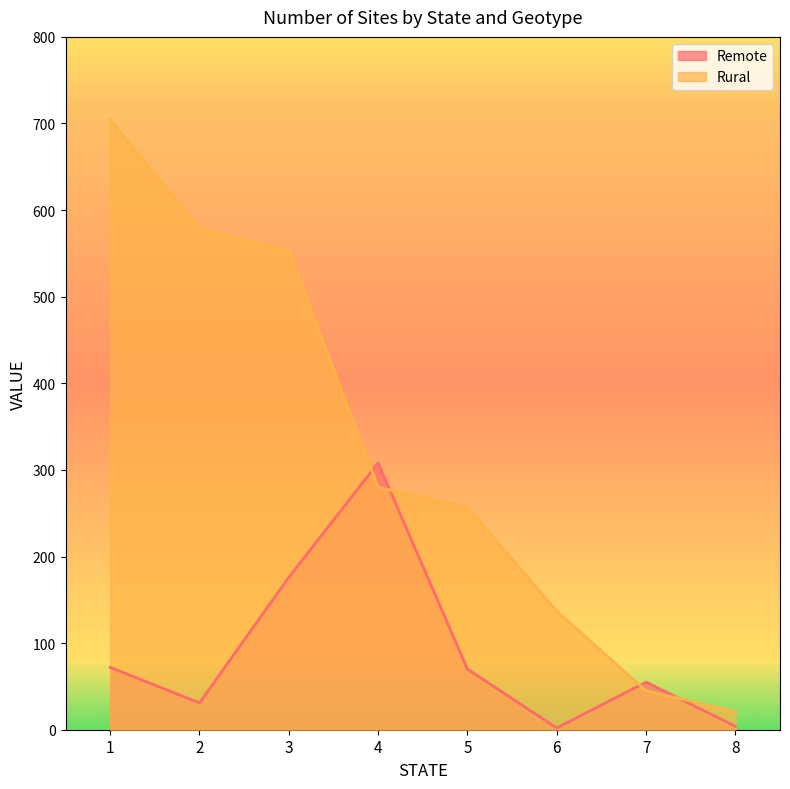

How many data points in Remote are above 70?

3